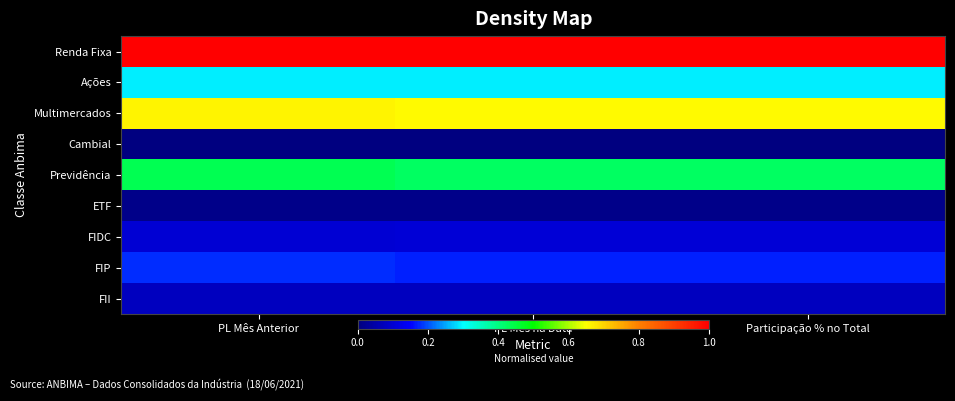

Which has a higher value, Participação % no Total or PL Mês Anterior?

Participação % no Total